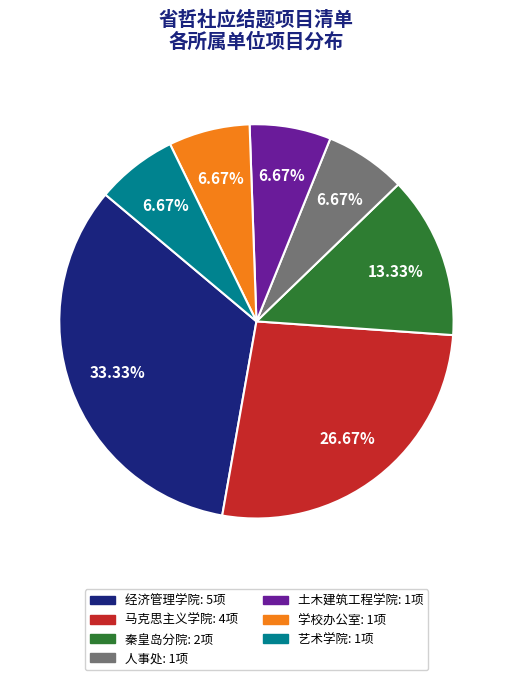

Is it true that 土木建筑工程学院 is 7% of the pie?

True